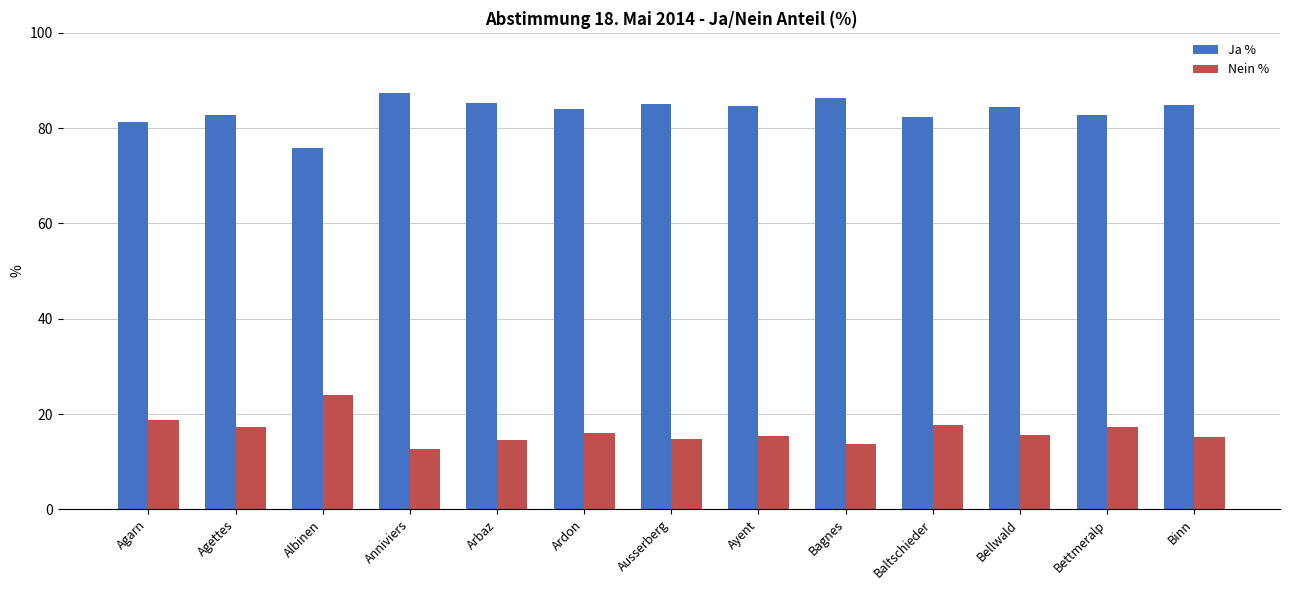

What position from the right is Agarn?

13